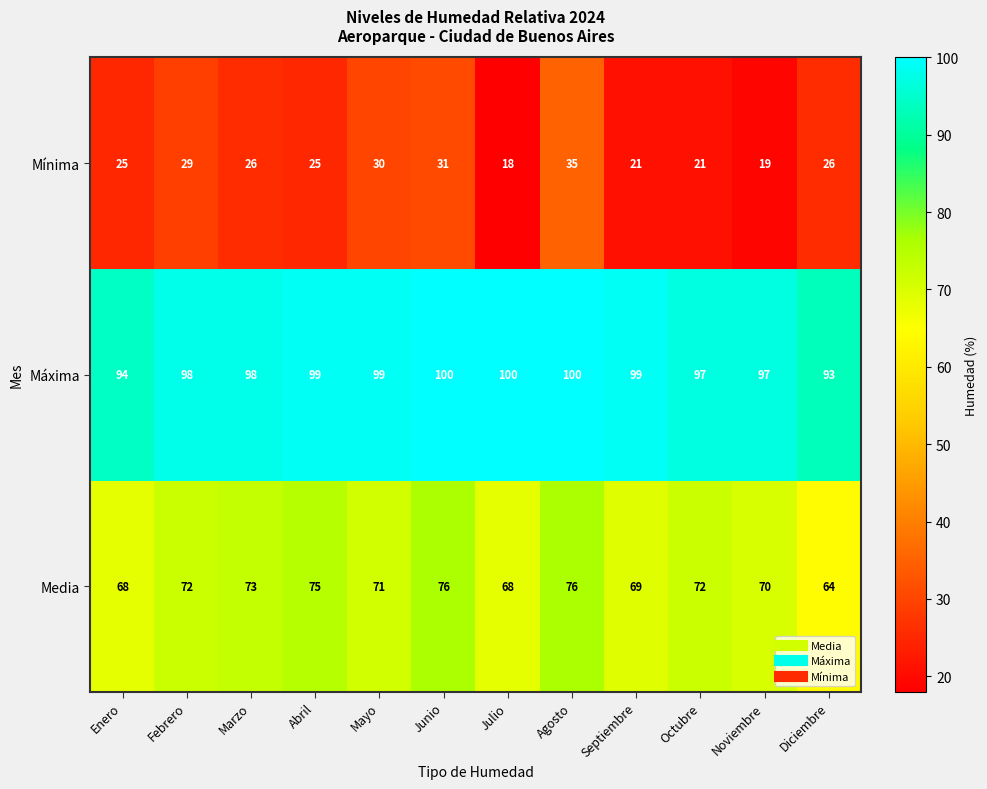

What is the difference between the highest and lowest values at Enero?

69